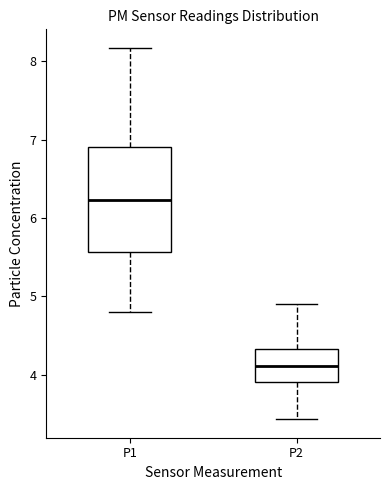

Reading left to right, read every box against the y-axis: the position of its median line, the range the box covers, and the ends of its whiskers. The values are not printed on the chart, so give them approximately, as read against the axis.

P1: median 6.2, box 5.6 to 6.9, whiskers 4.8 to 8.2
P2: median 4.1, box 3.9 to 4.3, whiskers 3.4 to 4.9